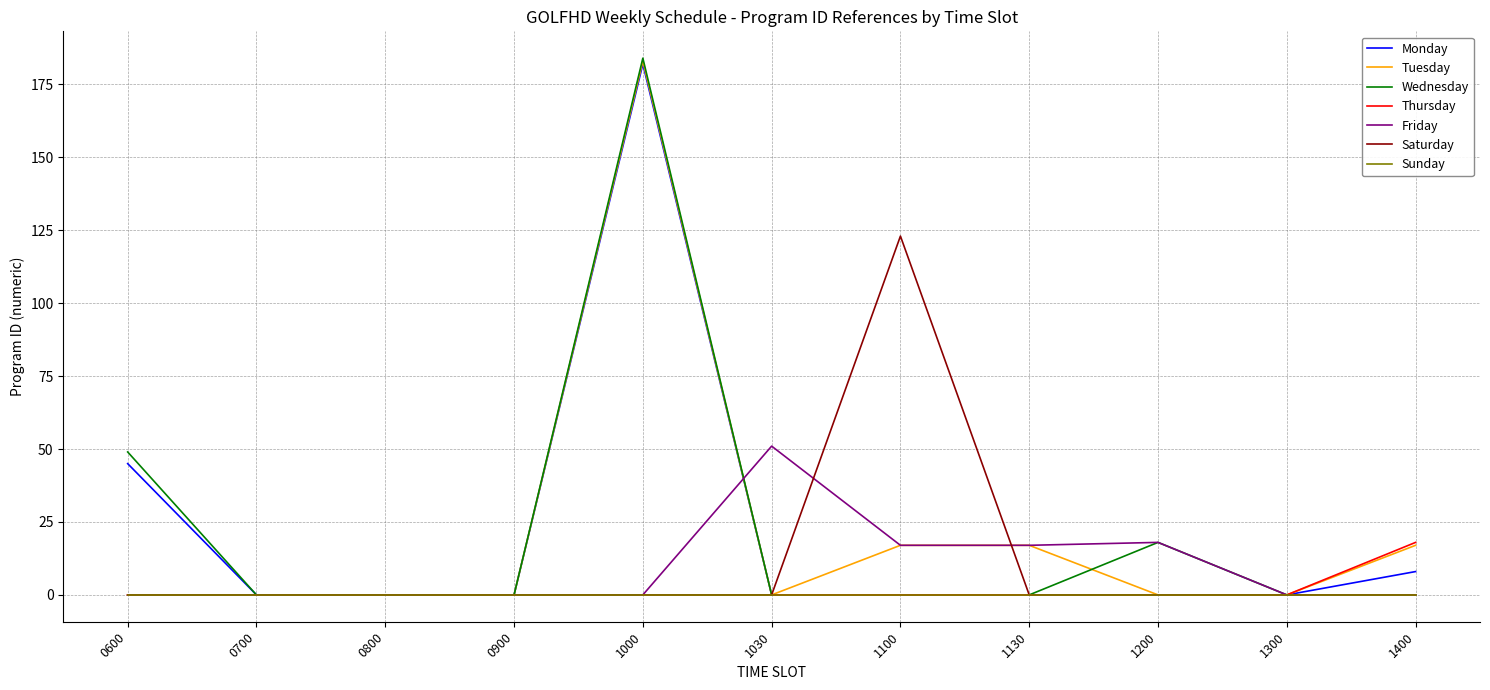

How many series are shown in this chart?

7